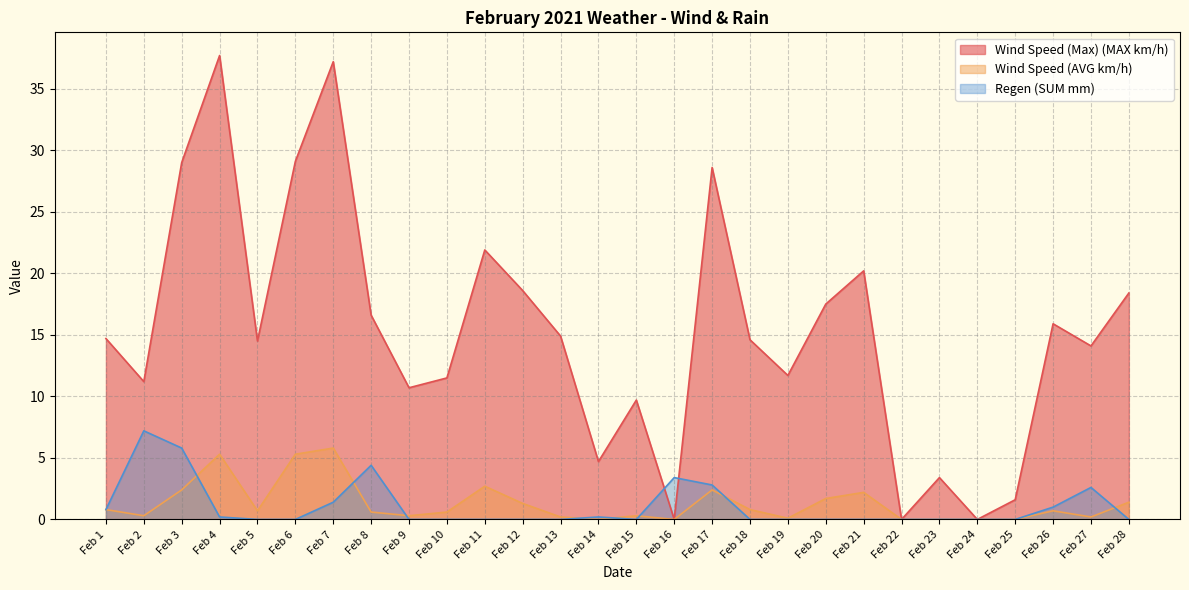

Is it true that Regen (SUM mm) equals 1.4 at Feb 7?

True